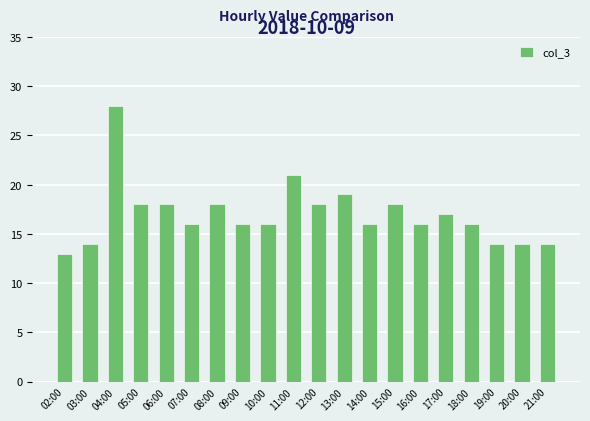

What is the minimum value shown in the chart?

13